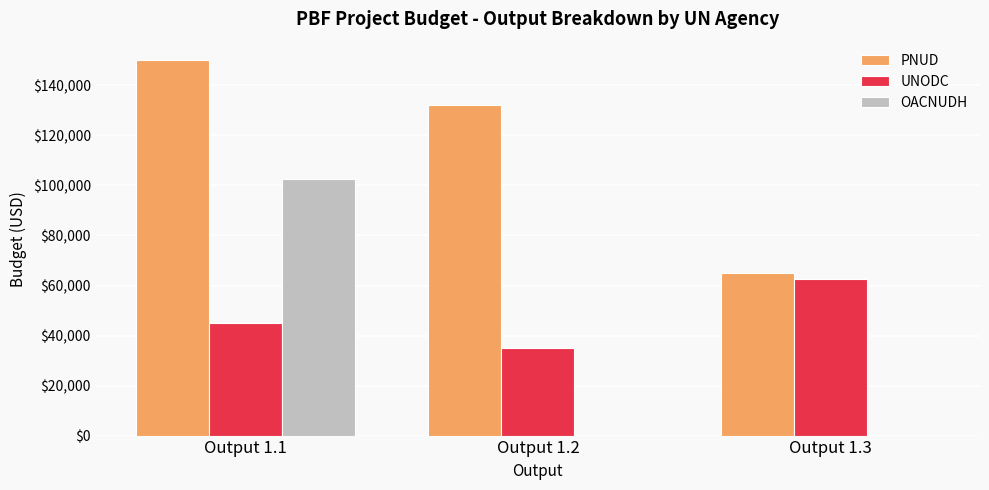

At which category is the sum across all series the highest?

Output 1.1